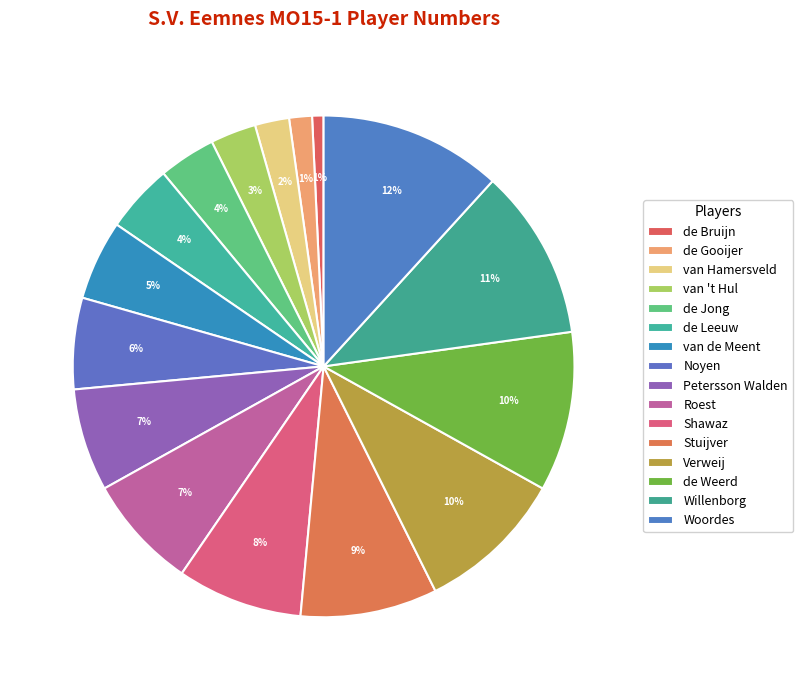

Which has a higher value, de Bruijn or Verweij?

Verweij